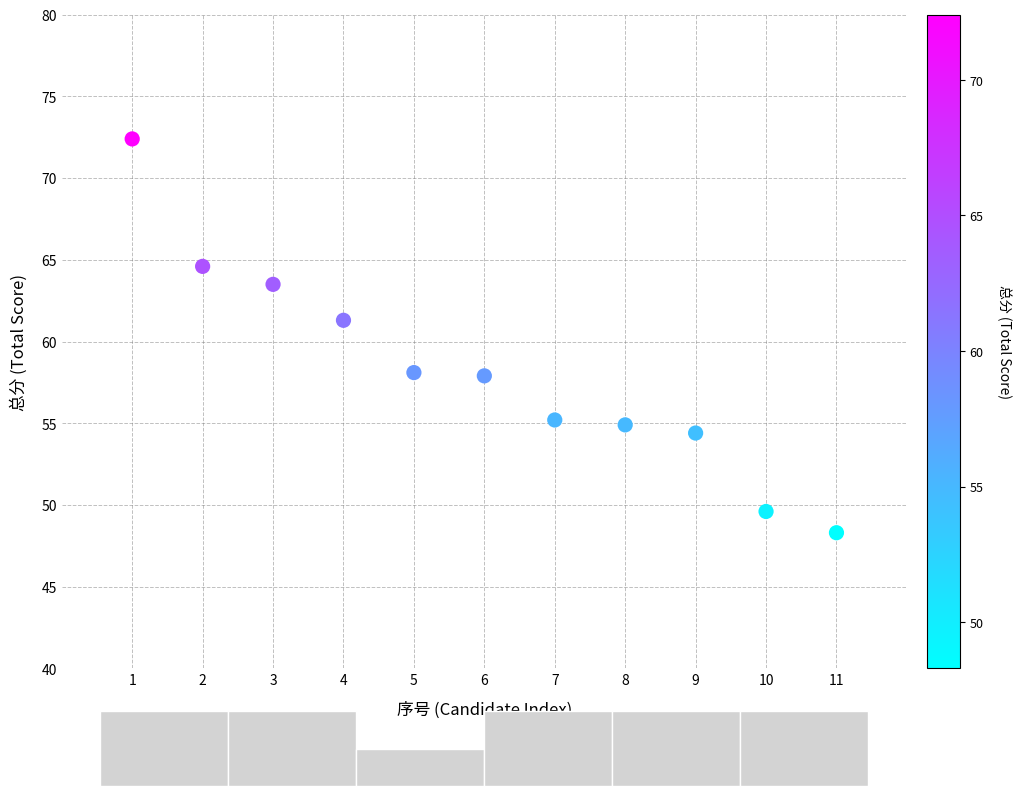

What is the range of Y values (max minus min)?

24.1